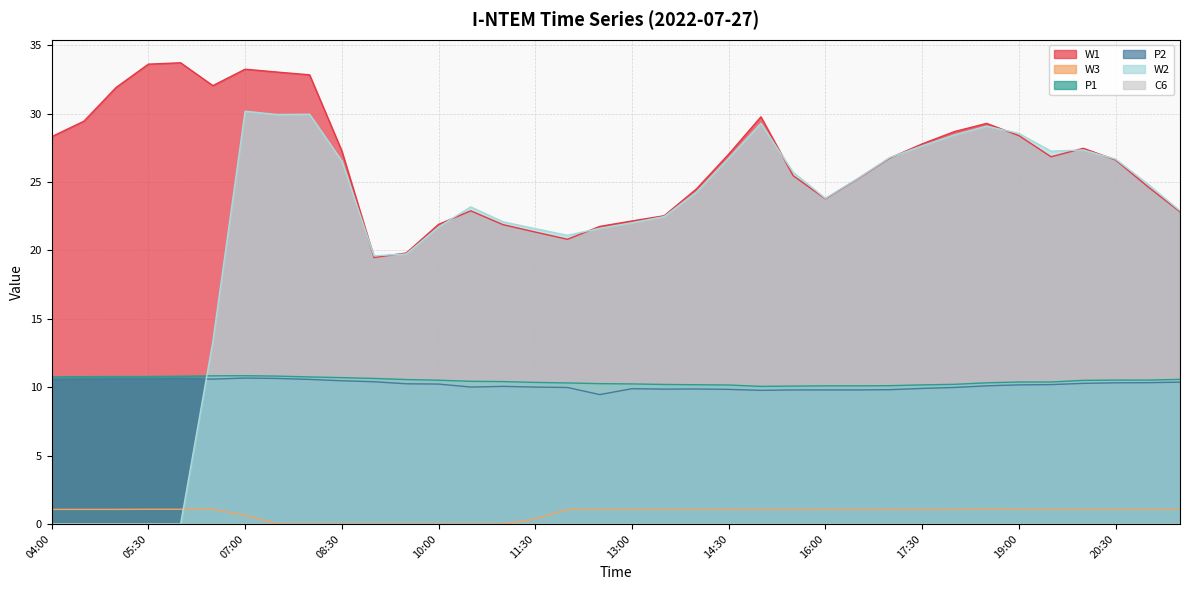

True or false: W1 and P1 intersect in this chart.

False